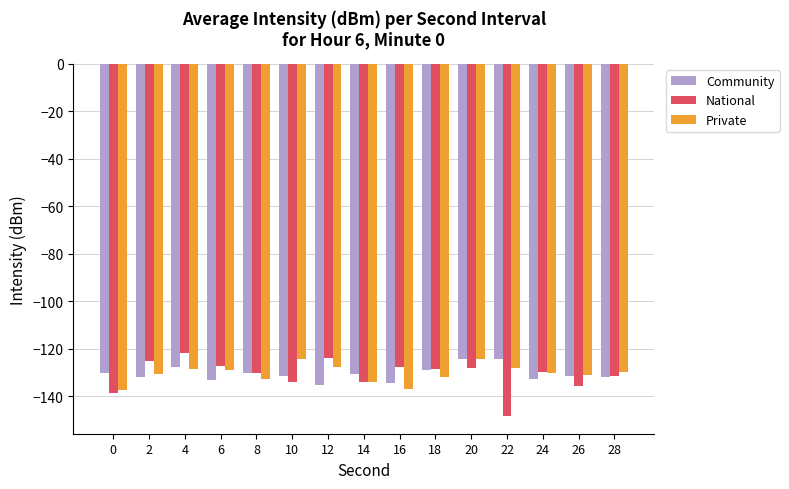

What is the smallest value displayed?

-148.3